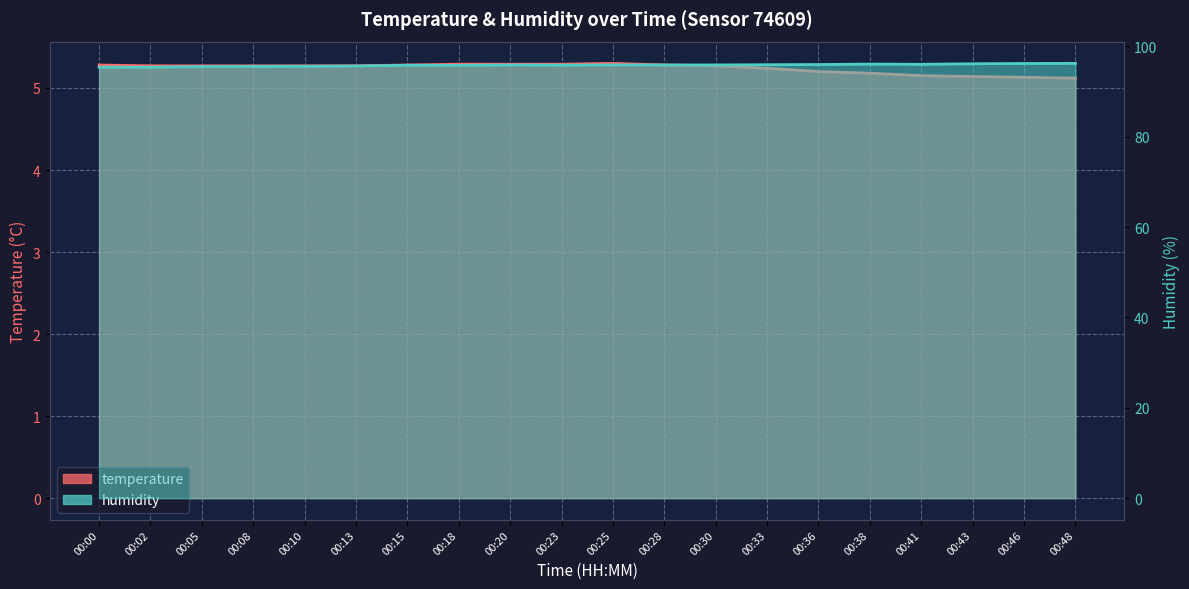

What is the average value of the humidity series?

95.8